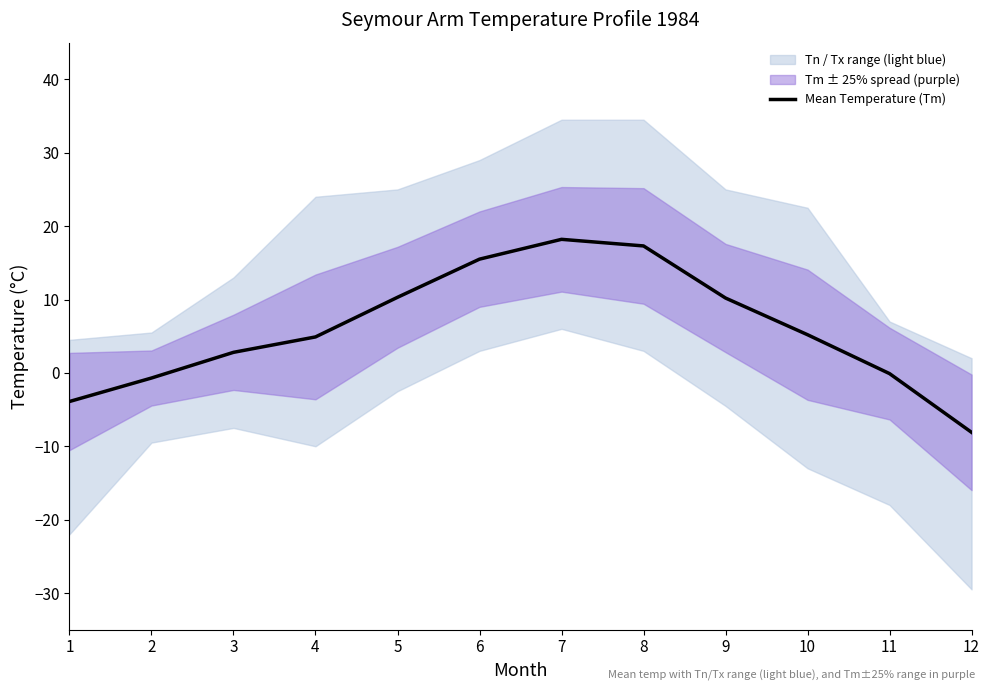

At which label is the value closest to 5?

4